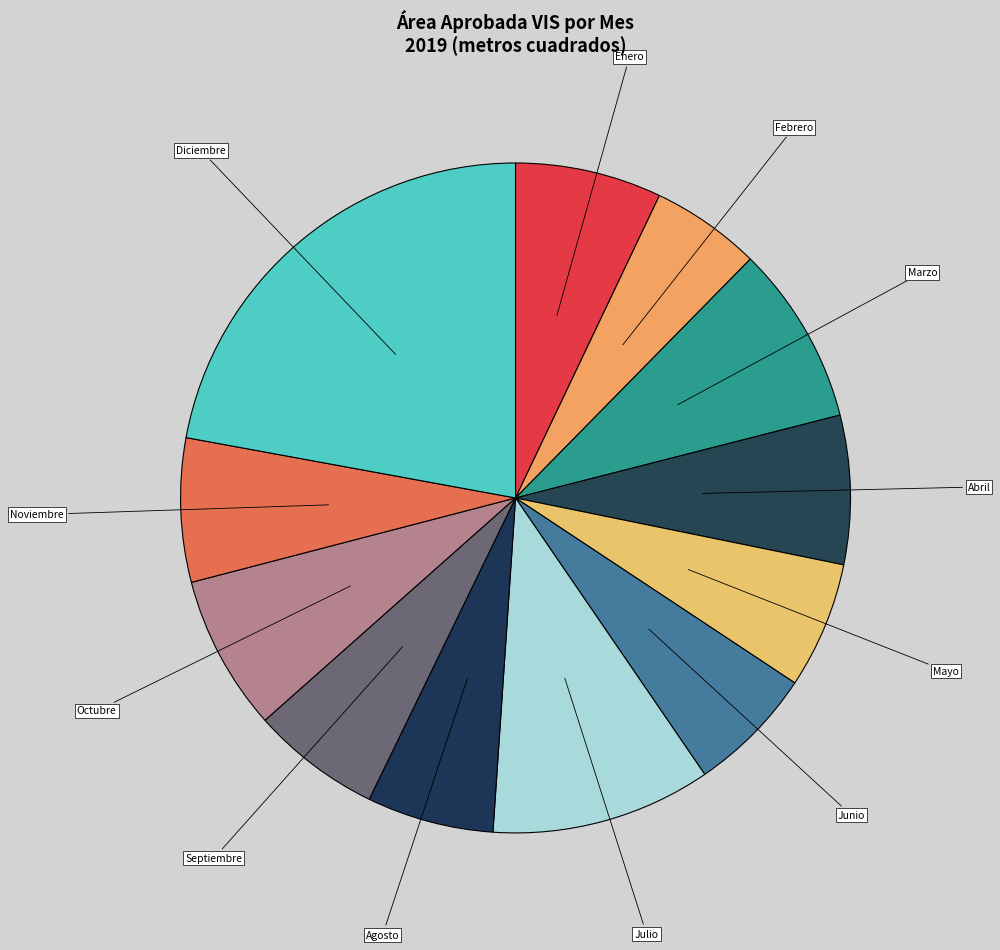

What is the ratio of the value at Septiembre to the value at Junio?

1.0